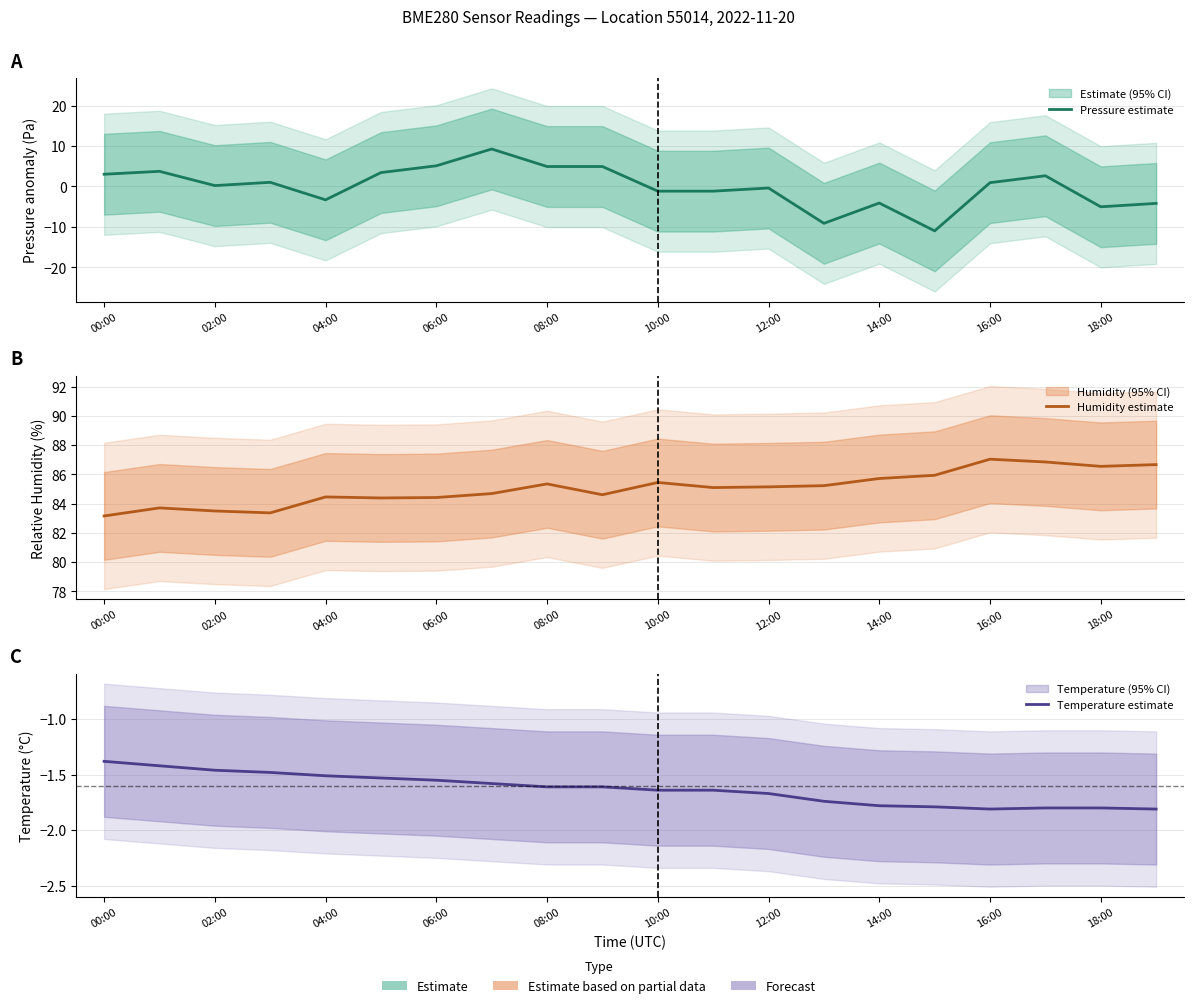

Reading left to right, list all the values displayed in this chart.

Pressure estimate: 3.0	3.8	0.2	1.0	-3.3	3.4	5.1	9.3	4.9	4.9	-1.2	-1.2	-0.4	-9.1	-4.1	-11.0	0.9	2.7	-5.0	-4.2
Humidity estimate: 83.2	83.7	83.5	83.4	84.5	84.4	84.4	84.7	85.3	84.6	85.5	85.1	85.2	85.2	85.7	85.9	87.0	86.8	86.5	86.7
Temperature estimate: -1.4	-1.4	-1.5	-1.5	-1.5	-1.5	-1.6	-1.6	-1.6	-1.6	-1.6	-1.6	-1.7	-1.7	-1.8	-1.8	-1.8	-1.8	-1.8	-1.8